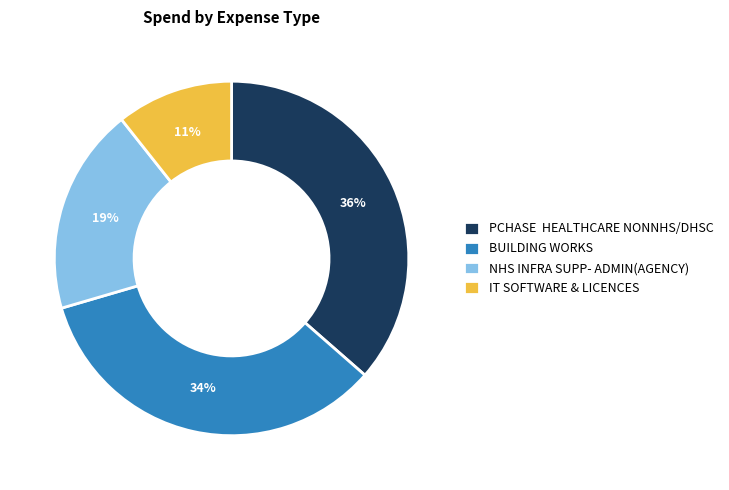

The BUILDING WORKS slice represents 24% of the pie. True or false?

False